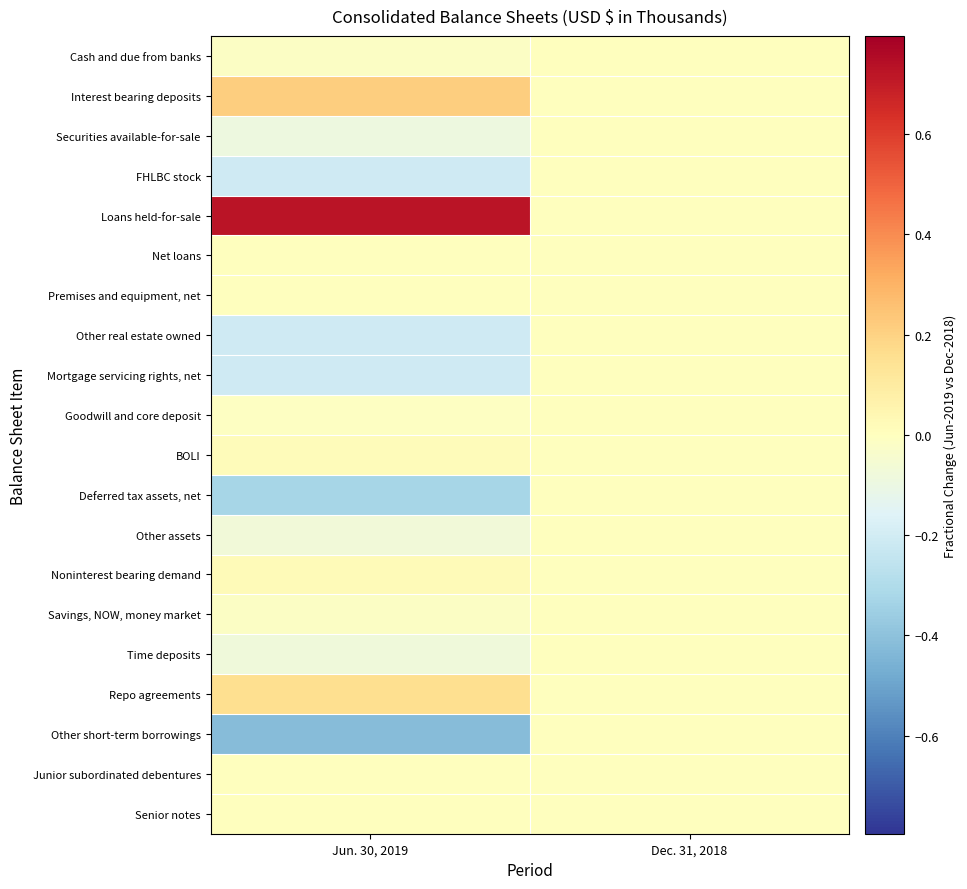

Reading left to right, extract all data points from this chart.

Cash and due from banks: Jun. 30, 2019=-0.0	Dec. 31, 2018=0.0
Interest bearing deposits: Jun. 30, 2019=0.2	Dec. 31, 2018=0.0
Securities available-for-sale: Jun. 30, 2019=-0.1	Dec. 31, 2018=0.0
FHLBC stock: Jun. 30, 2019=-0.2	Dec. 31, 2018=0.0
Loans held-for-sale: Jun. 30, 2019=0.7	Dec. 31, 2018=0.0
Net loans: Jun. 30, 2019=0.0	Dec. 31, 2018=0.0
Premises and equipment, net: Jun. 30, 2019=0.0	Dec. 31, 2018=0.0
Other real estate owned: Jun. 30, 2019=-0.2	Dec. 31, 2018=0.0
Mortgage servicing rights, net: Jun. 30, 2019=-0.2	Dec. 31, 2018=0.0
Goodwill and core deposit: Jun. 30, 2019=-0.0	Dec. 31, 2018=0.0
BOLI: Jun. 30, 2019=0.0	Dec. 31, 2018=0.0
Deferred tax assets, net: Jun. 30, 2019=-0.3	Dec. 31, 2018=0.0
Other assets: Jun. 30, 2019=-0.1	Dec. 31, 2018=0.0
Noninterest bearing demand: Jun. 30, 2019=0.0	Dec. 31, 2018=0.0
Savings, NOW, money market: Jun. 30, 2019=-0.0	Dec. 31, 2018=0.0
Time deposits: Jun. 30, 2019=-0.1	Dec. 31, 2018=0.0
Repo agreements: Jun. 30, 2019=0.2	Dec. 31, 2018=0.0
Other short-term borrowings: Jun. 30, 2019=-0.4	Dec. 31, 2018=0.0
Junior subordinated debentures: Jun. 30, 2019=0.0	Dec. 31, 2018=0.0
Senior notes: Jun. 30, 2019=0.0	Dec. 31, 2018=0.0